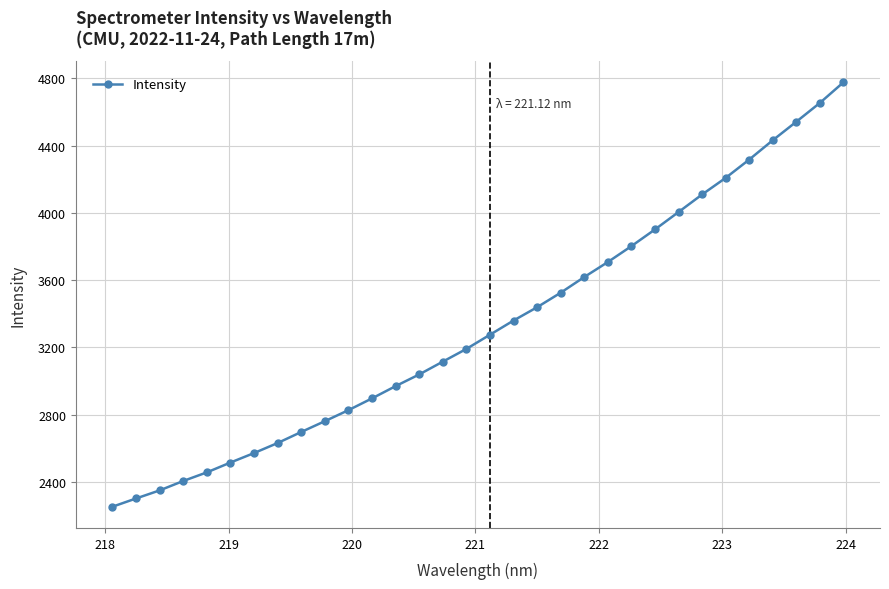

What is the value of the 20th point from the left?

3525.2